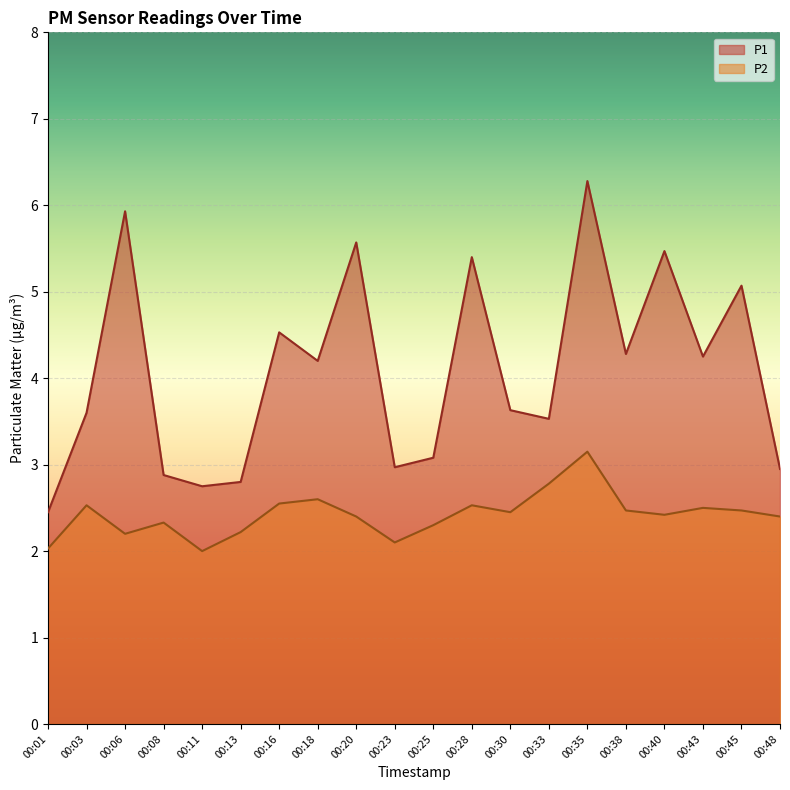

At which category does P1 reach its first local peak?

00:06